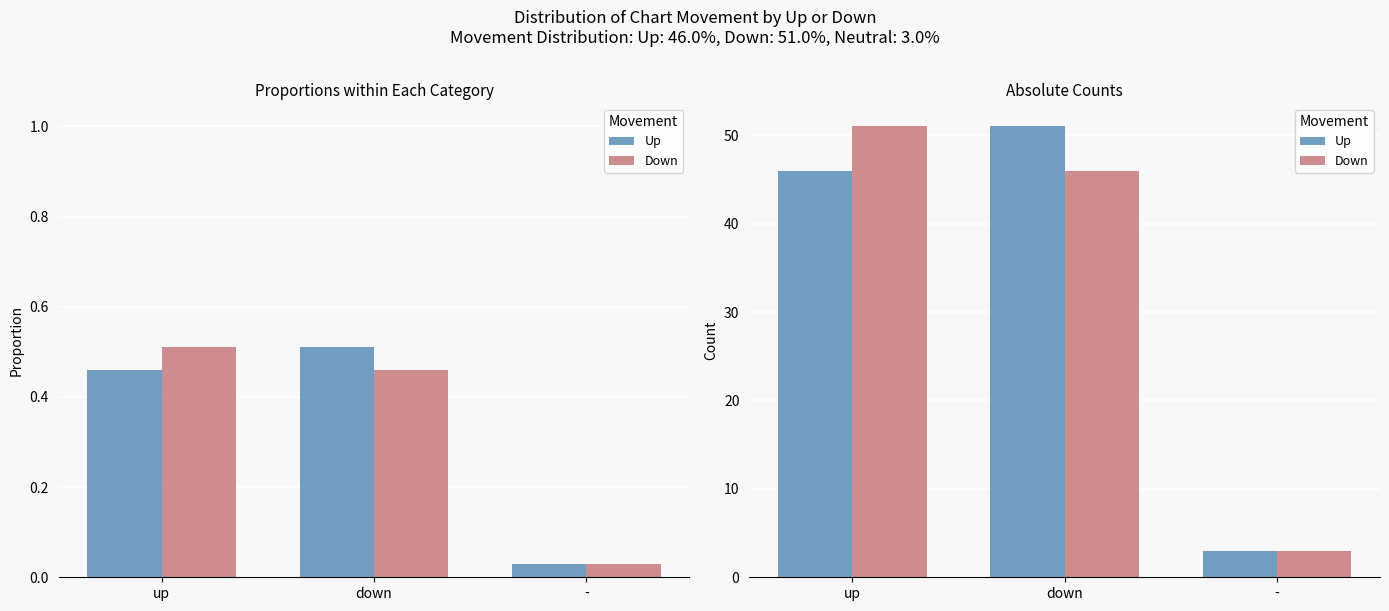

Which category has the highest value in the Up series?

down